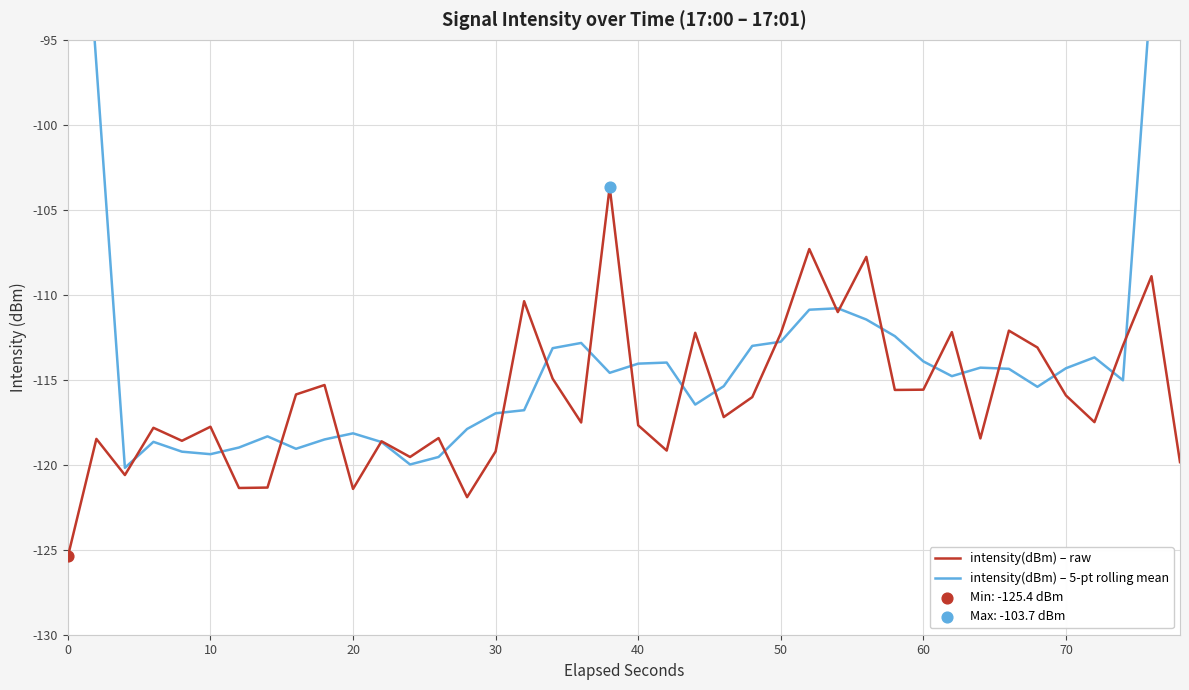

Which series contains the highest Y value?

intensity(dBm) – 5-pt rolling mean